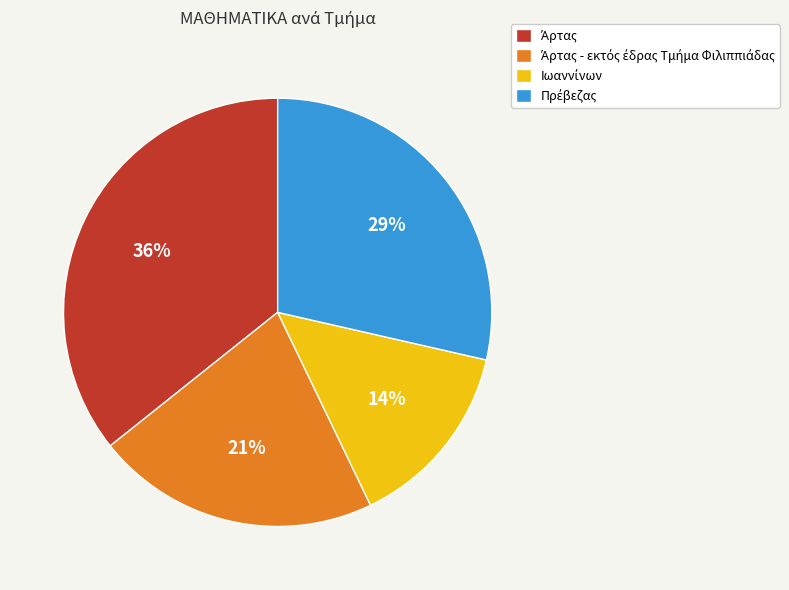

Does any single category account for the majority?

No